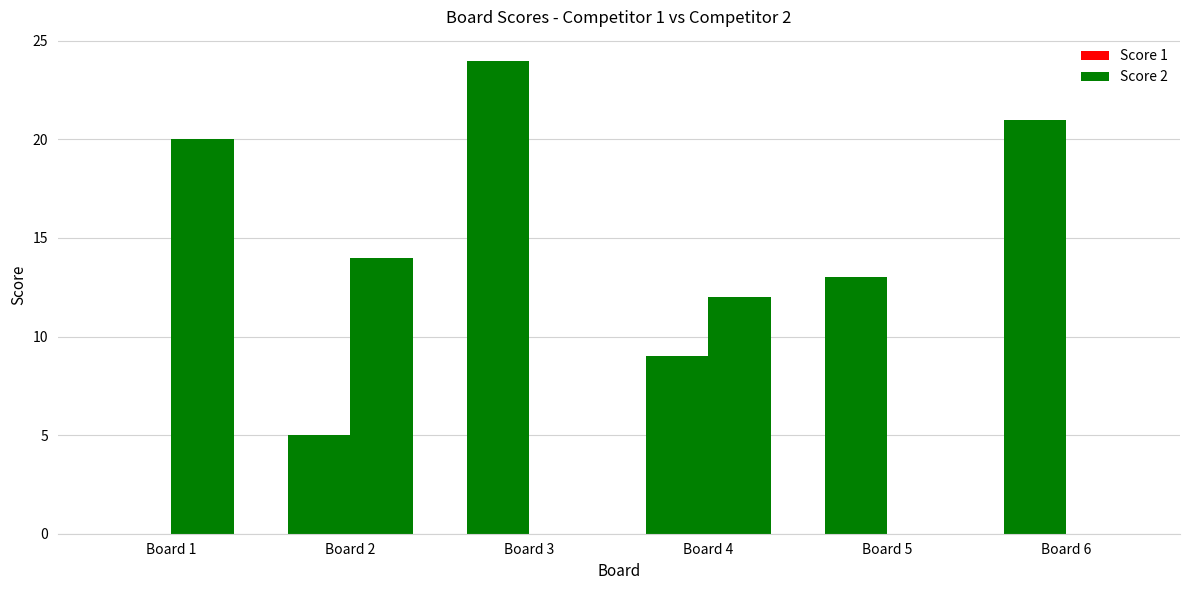

Which category has the highest value in the Score 1 series?

Board 3